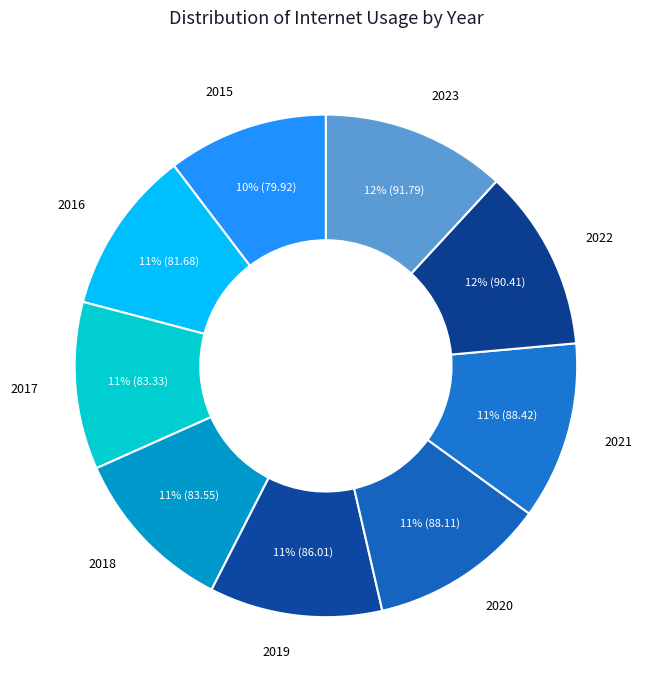

Is it true that 2015 is 23% of the pie?

False